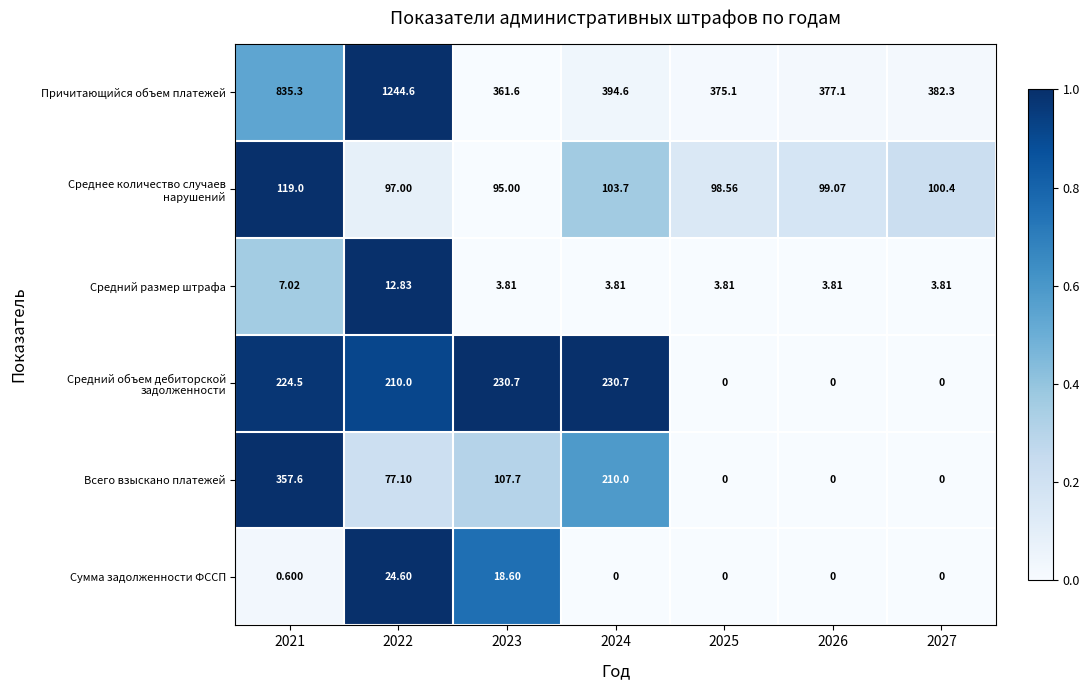

Between 2022 and 2026, which series saw the biggest shift?

Причитающийся объем платежей